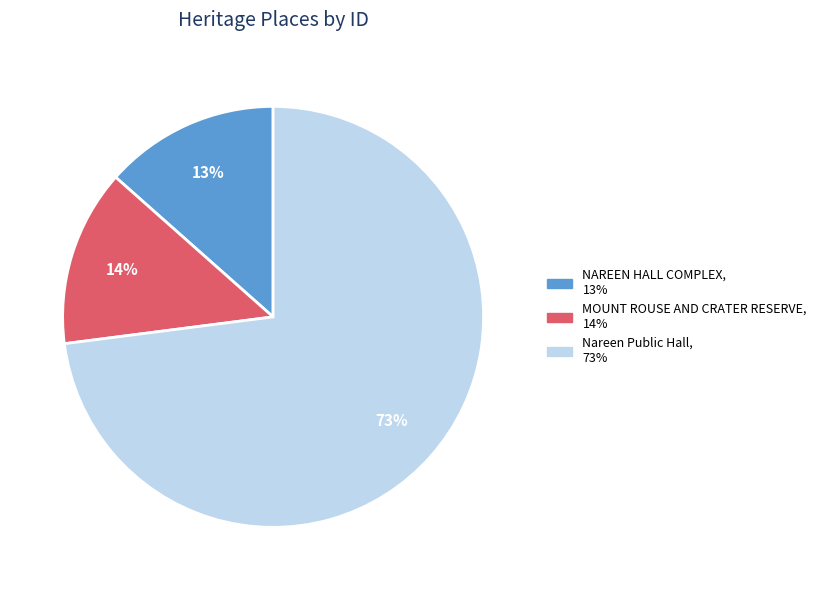

The NAREEN HALL COMPLEX slice represents 13% of the pie. True or false?

True